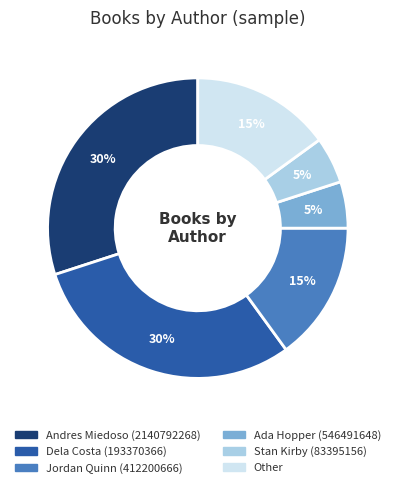

Is it true that Ada Hopper (546491648) is 5% of the pie?

True